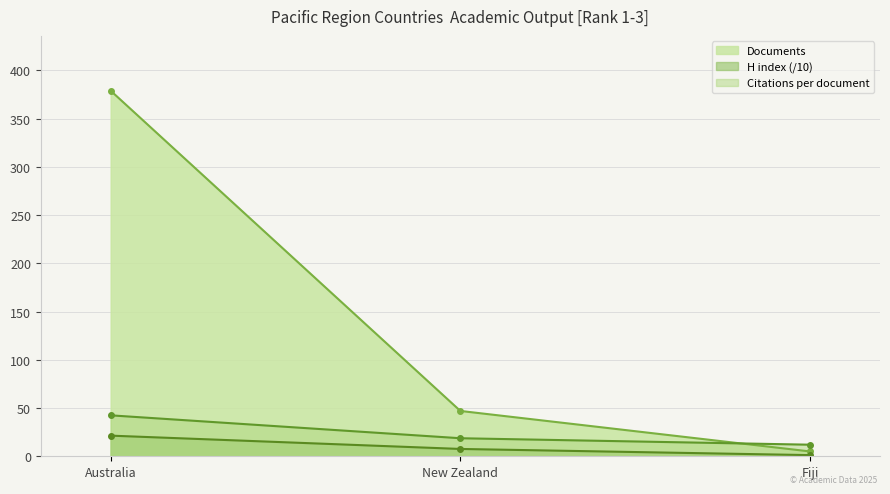

How many lines are shown in the chart?

3